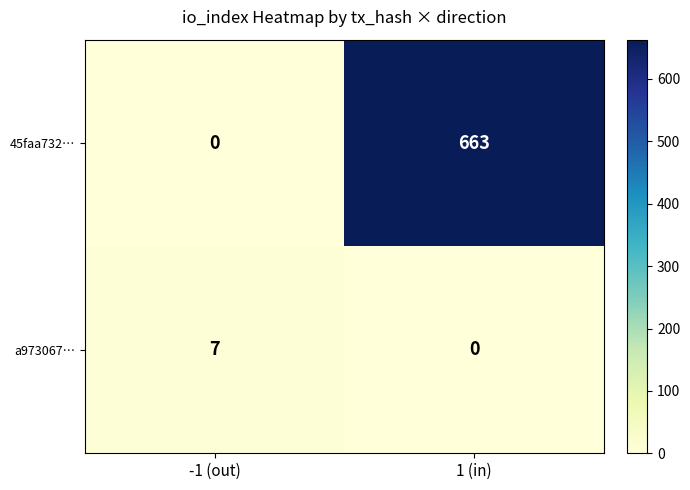

At which label is a973067… closest to 3?

1 (in)